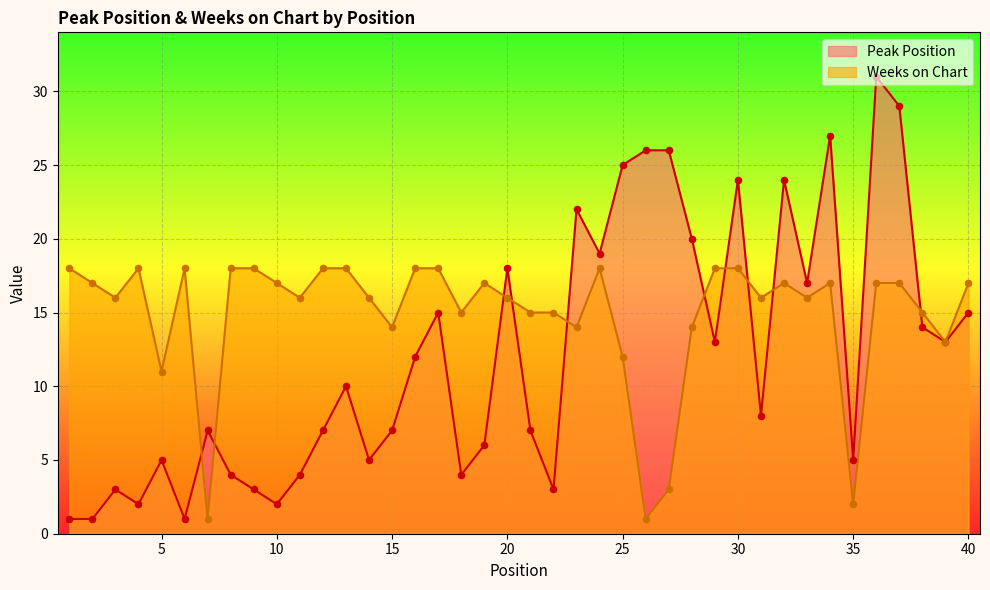

What is the total value across all series at 17?

33